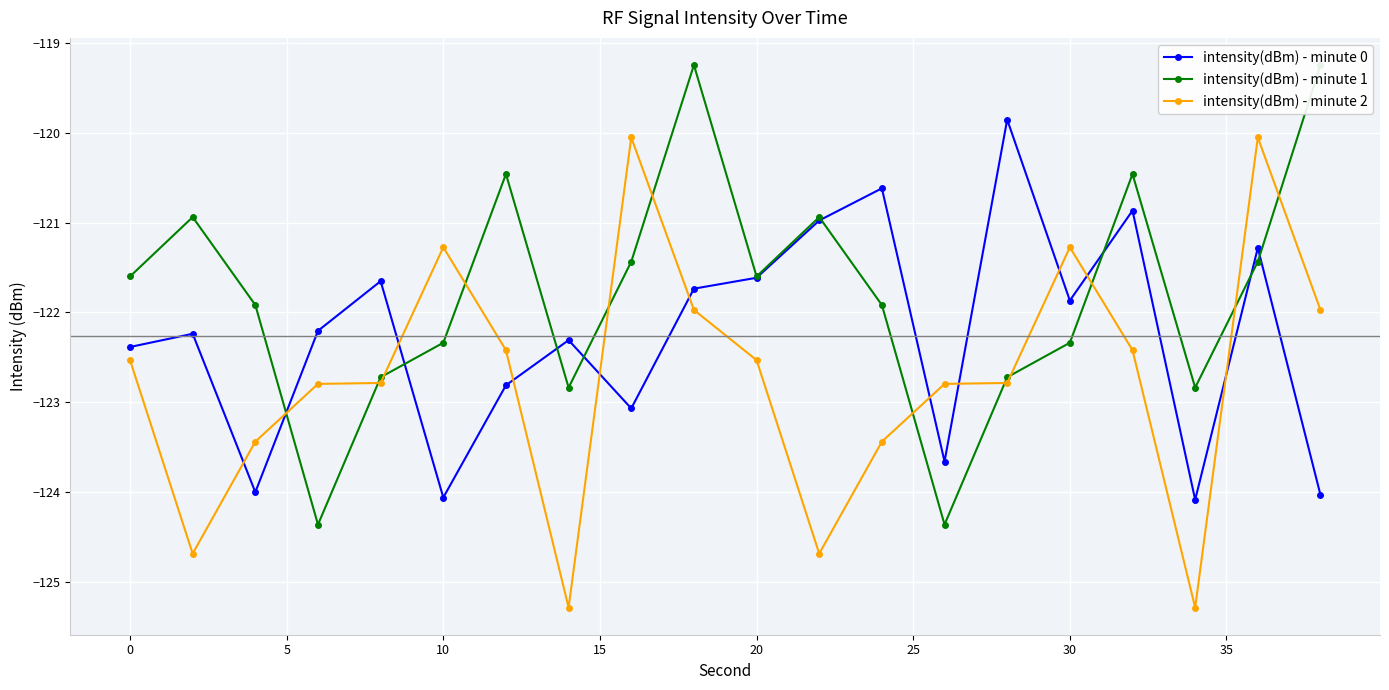

How many interior local valleys does the intensity(dBm) - minute 1 series have?

5